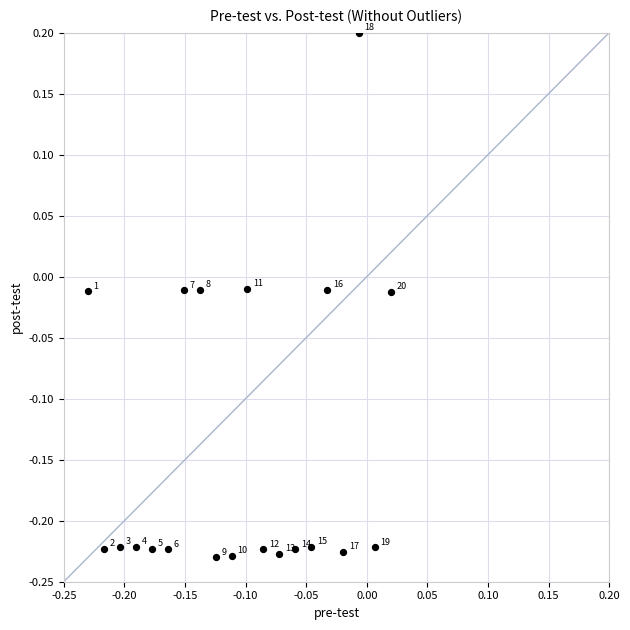

What is the range of Y values (max minus min)?

0.4